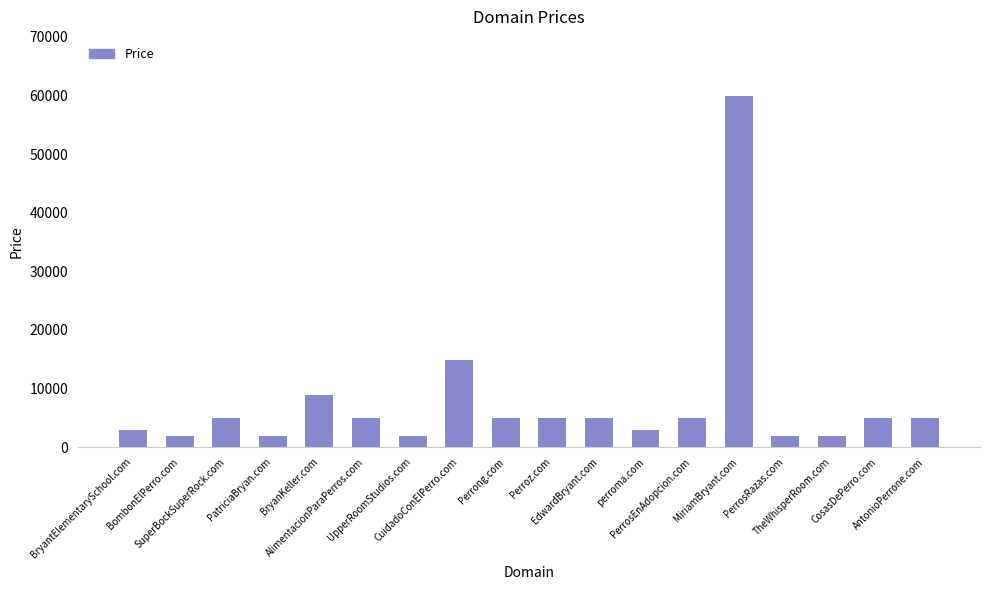

What is the sum of the values at Perroz.com and BryantElementarySchool.com?

7776